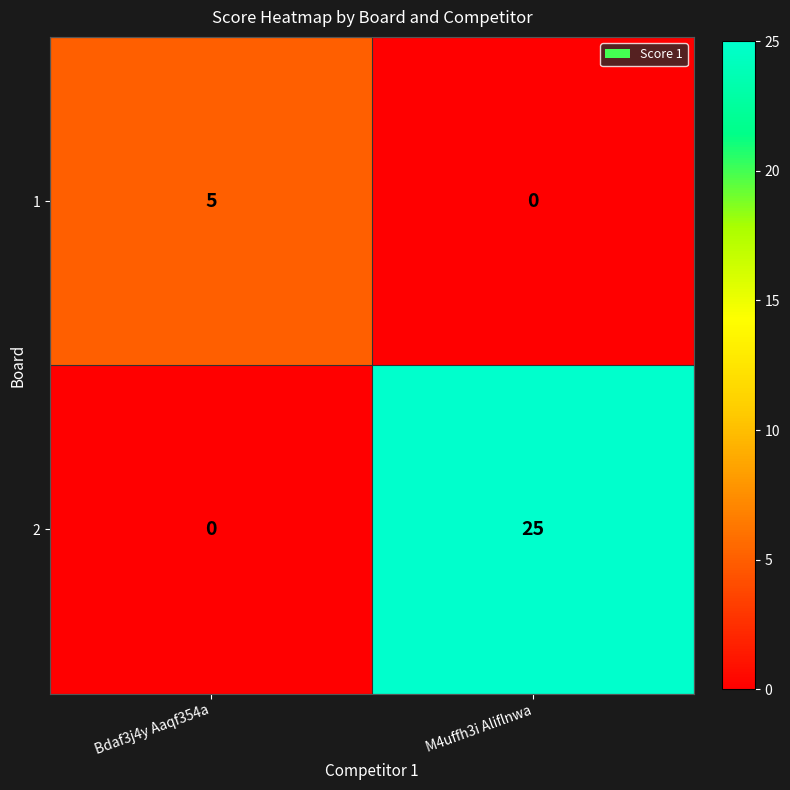

Reading left to right, list all the values displayed in this chart.

1: 5	0
2: 0	25